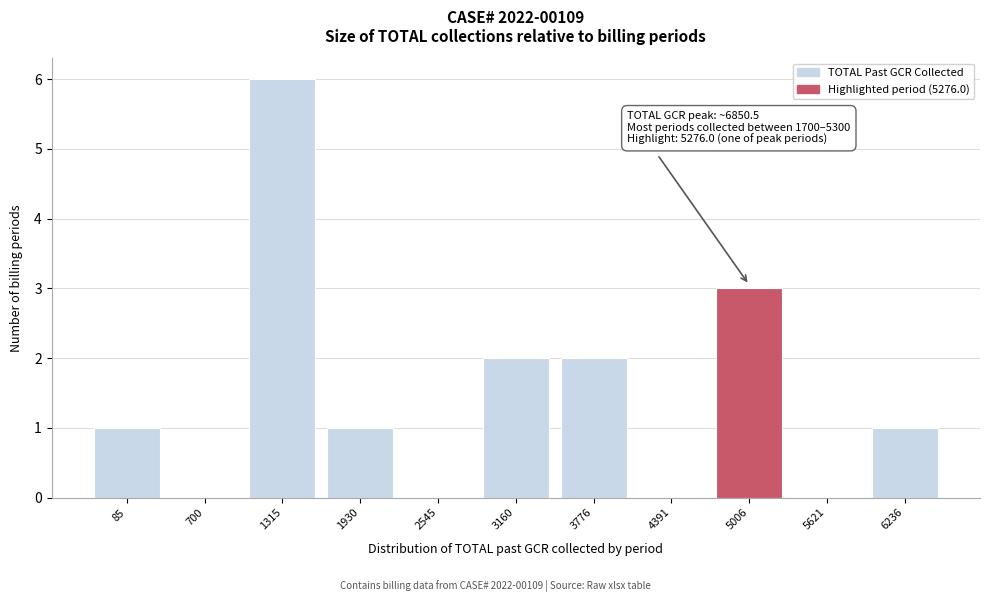

Reading left to right, list all the values displayed in this chart.

85=1	700=0	1315=6	1930=1	2545=0	3160=2	3776=2	4391=0	5006=3	5621=0	6236=1